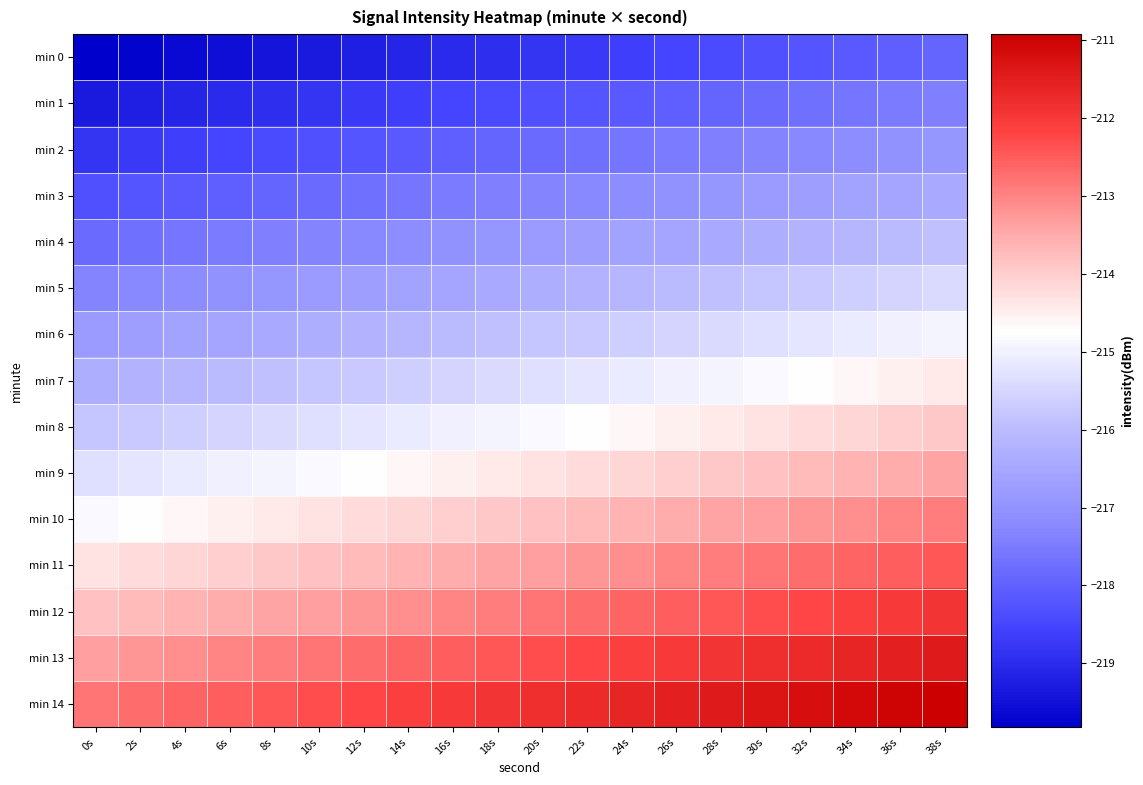

Reading left to right, what are all the values shown in this chart?

min 0: 0s=-219.8	2s=-219.7	4s=-219.6	6s=-219.5	8s=-219.4	10s=-219.3	12s=-219.2	14s=-219.1	16s=-219.0	18s=-218.9	20s=-218.8	22s=-218.7	24s=-218.6	26s=-218.5	28s=-218.4	30s=-218.3	32s=-218.2	34s=-218.1	36s=-218.0	38s=-217.9
min 1: 0s=-219.3	2s=-219.2	4s=-219.1	6s=-219.0	8s=-218.9	10s=-218.8	12s=-218.7	14s=-218.6	16s=-218.5	18s=-218.4	20s=-218.3	22s=-218.2	24s=-218.1	26s=-218.0	28s=-217.9	30s=-217.8	32s=-217.7	34s=-217.6	36s=-217.5	38s=-217.4
min 2: 0s=-218.8	2s=-218.7	4s=-218.6	6s=-218.5	8s=-218.4	10s=-218.3	12s=-218.2	14s=-218.1	16s=-218.0	18s=-217.9	20s=-217.8	22s=-217.7	24s=-217.6	26s=-217.5	28s=-217.4	30s=-217.3	32s=-217.2	34s=-217.1	36s=-217.0	38s=-216.9
min 3: 0s=-218.3	2s=-218.2	4s=-218.1	6s=-218.0	8s=-217.9	10s=-217.8	12s=-217.7	14s=-217.6	16s=-217.5	18s=-217.4	20s=-217.3	22s=-217.2	24s=-217.1	26s=-217.0	28s=-216.9	30s=-216.8	32s=-216.7	34s=-216.6	36s=-216.5	38s=-216.4
min 4: 0s=-217.8	2s=-217.7	4s=-217.6	6s=-217.5	8s=-217.4	10s=-217.3	12s=-217.2	14s=-217.1	16s=-217.0	18s=-216.9	20s=-216.8	22s=-216.7	24s=-216.6	26s=-216.5	28s=-216.4	30s=-216.3	32s=-216.2	34s=-216.1	36s=-216.0	38s=-215.9
min 5: 0s=-217.3	2s=-217.2	4s=-217.1	6s=-217.0	8s=-216.9	10s=-216.8	12s=-216.7	14s=-216.6	16s=-216.5	18s=-216.4	20s=-216.3	22s=-216.2	24s=-216.1	26s=-216.0	28s=-215.9	30s=-215.8	32s=-215.7	34s=-215.6	36s=-215.5	38s=-215.4
min 6: 0s=-216.8	2s=-216.7	4s=-216.6	6s=-216.5	8s=-216.4	10s=-216.3	12s=-216.2	14s=-216.1	16s=-216.0	18s=-215.9	20s=-215.8	22s=-215.7	24s=-215.6	26s=-215.5	28s=-215.4	30s=-215.3	32s=-215.2	34s=-215.1	36s=-215.0	38s=-214.9
min 7: 0s=-216.3	2s=-216.2	4s=-216.1	6s=-216.0	8s=-215.9	10s=-215.8	12s=-215.7	14s=-215.6	16s=-215.5	18s=-215.4	20s=-215.3	22s=-215.2	24s=-215.1	26s=-215.0	28s=-214.9	30s=-214.8	32s=-214.7	34s=-214.6	36s=-214.5	38s=-214.4
min 8: 0s=-215.8	2s=-215.7	4s=-215.6	6s=-215.5	8s=-215.4	10s=-215.3	12s=-215.2	14s=-215.1	16s=-215.0	18s=-214.9	20s=-214.8	22s=-214.7	24s=-214.6	26s=-214.5	28s=-214.4	30s=-214.3	32s=-214.2	34s=-214.1	36s=-214.0	38s=-213.9
min 9: 0s=-215.3	2s=-215.2	4s=-215.1	6s=-215.0	8s=-214.9	10s=-214.8	12s=-214.7	14s=-214.6	16s=-214.5	18s=-214.4	20s=-214.3	22s=-214.2	24s=-214.1	26s=-214.0	28s=-213.9	30s=-213.8	32s=-213.7	34s=-213.6	36s=-213.5	38s=-213.4
min 10: 0s=-214.8	2s=-214.7	4s=-214.6	6s=-214.5	8s=-214.4	10s=-214.3	12s=-214.2	14s=-214.1	16s=-214.0	18s=-213.9	20s=-213.8	22s=-213.7	24s=-213.6	26s=-213.5	28s=-213.4	30s=-213.3	32s=-213.2	34s=-213.1	36s=-213.0	38s=-212.9
min 11: 0s=-214.3	2s=-214.2	4s=-214.1	6s=-214.0	8s=-213.9	10s=-213.8	12s=-213.7	14s=-213.6	16s=-213.5	18s=-213.4	20s=-213.3	22s=-213.2	24s=-213.1	26s=-213.0	28s=-212.9	30s=-212.8	32s=-212.7	34s=-212.6	36s=-212.5	38s=-212.4
min 12: 0s=-213.8	2s=-213.7	4s=-213.6	6s=-213.5	8s=-213.4	10s=-213.3	12s=-213.2	14s=-213.1	16s=-213.0	18s=-212.9	20s=-212.8	22s=-212.7	24s=-212.6	26s=-212.5	28s=-212.4	30s=-212.3	32s=-212.2	34s=-212.1	36s=-212.0	38s=-211.9
min 13: 0s=-213.3	2s=-213.2	4s=-213.1	6s=-213.0	8s=-212.9	10s=-212.8	12s=-212.7	14s=-212.6	16s=-212.5	18s=-212.4	20s=-212.3	22s=-212.2	24s=-212.1	26s=-212.0	28s=-211.9	30s=-211.8	32s=-211.7	34s=-211.6	36s=-211.5	38s=-211.4
min 14: 0s=-212.8	2s=-212.7	4s=-212.6	6s=-212.5	8s=-212.4	10s=-212.3	12s=-212.2	14s=-212.1	16s=-212.0	18s=-211.9	20s=-211.8	22s=-211.7	24s=-211.6	26s=-211.5	28s=-211.4	30s=-211.3	32s=-211.2	34s=-211.1	36s=-211.0	38s=-210.9